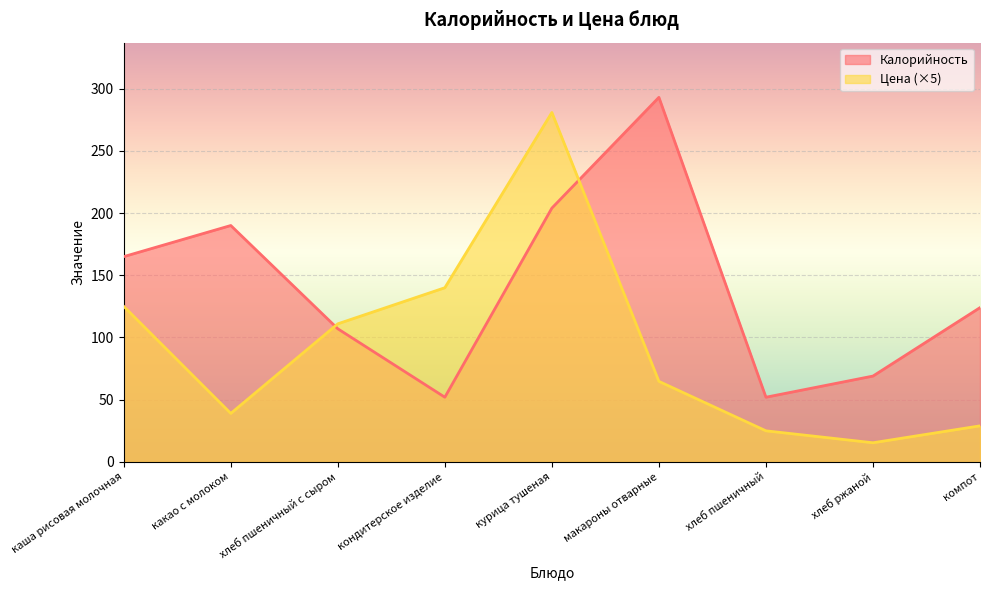

Which category has the lowest value in the Калорийность series?

кондитерское изделие